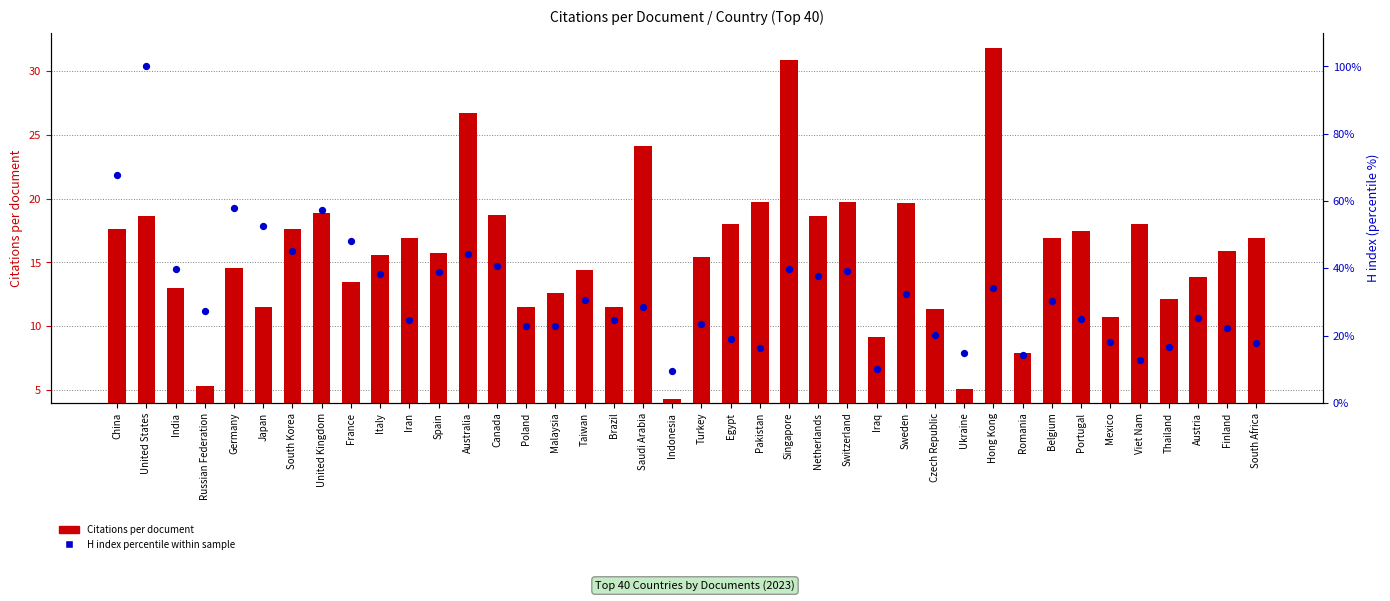

Which series has the largest Y range (max minus min)?

H index percentile